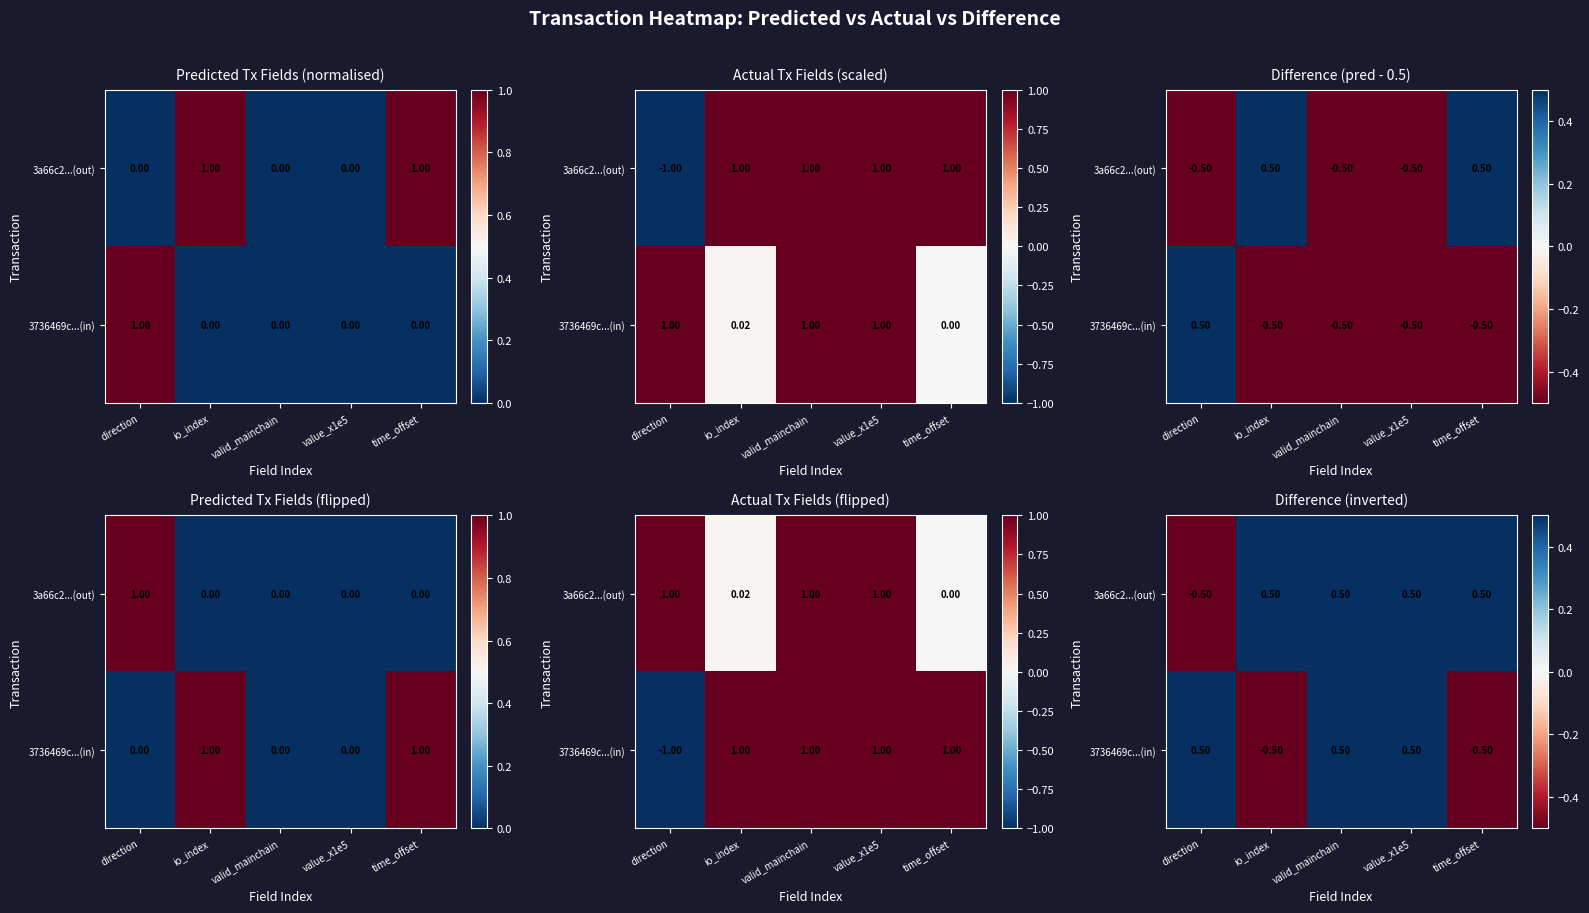

Count the number of data series in this chart.

2